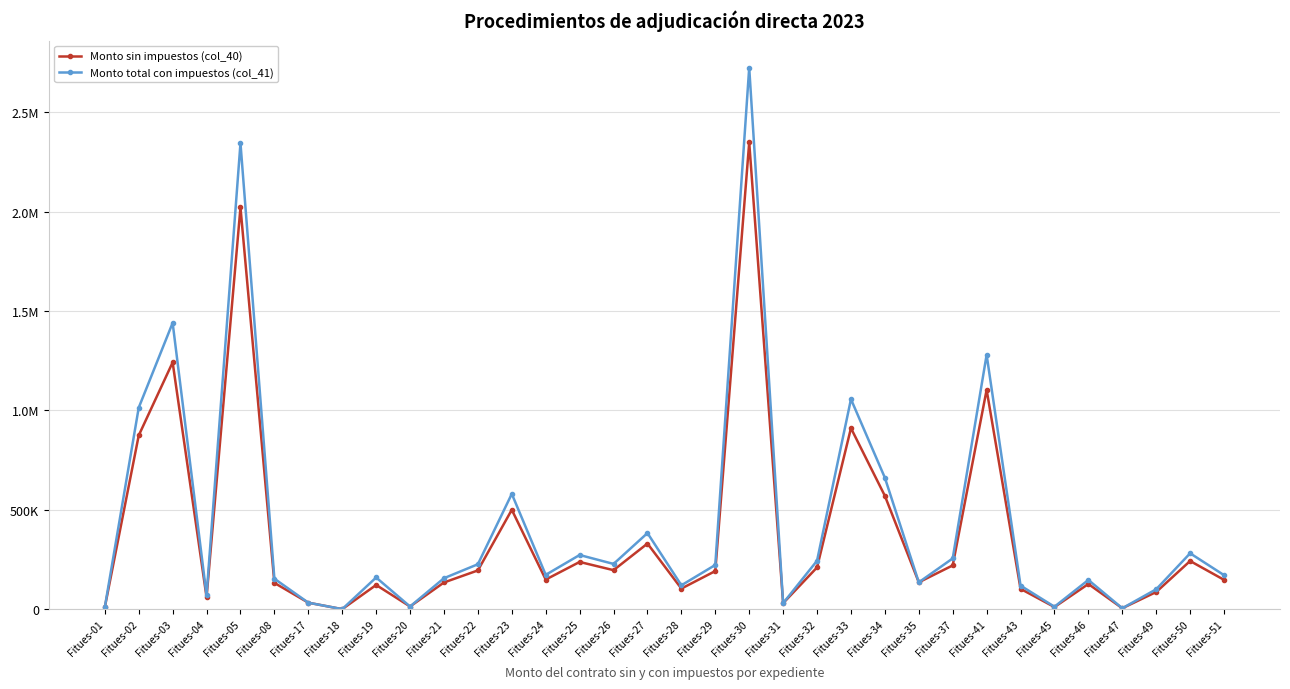

Does the chart have visible grid lines?

Yes